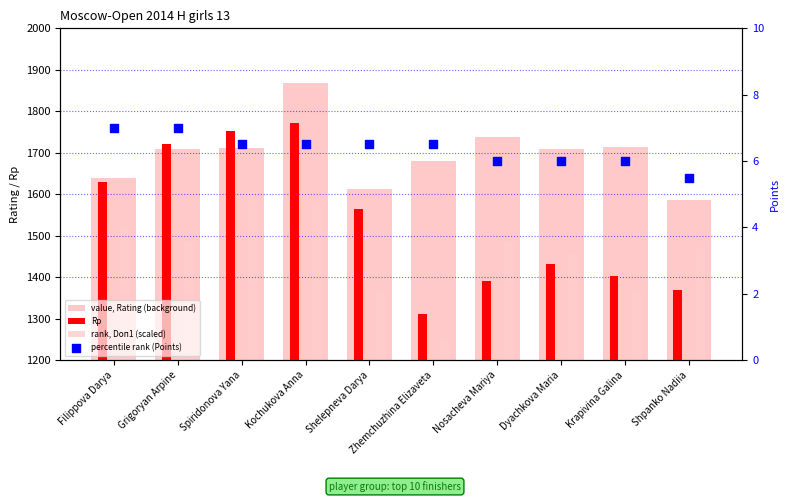

Which series has the widest spread of Y values?

Rp